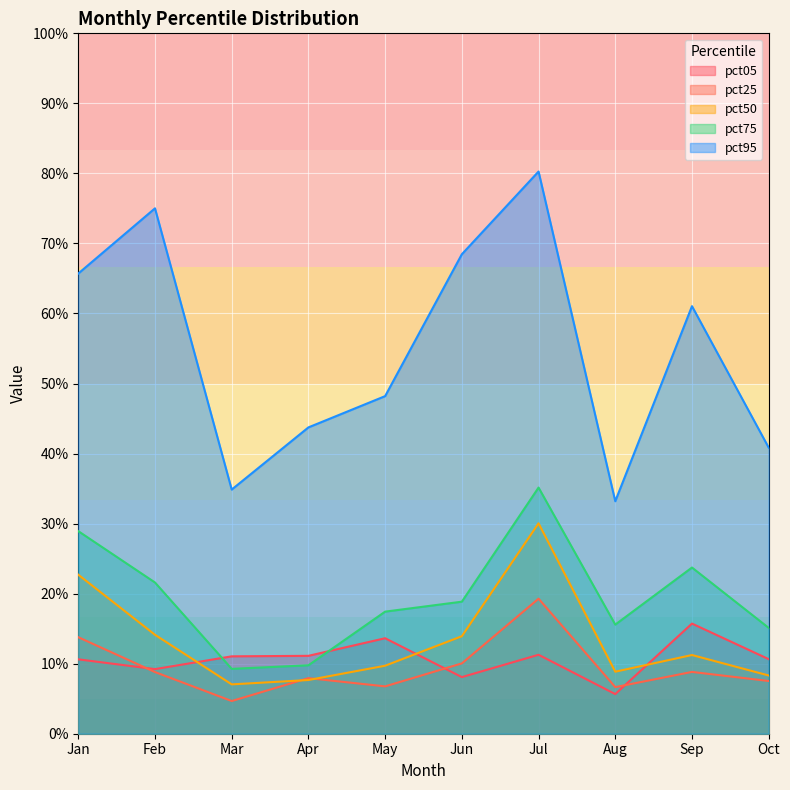

Does the chart display data point markers on the line(s)?

No